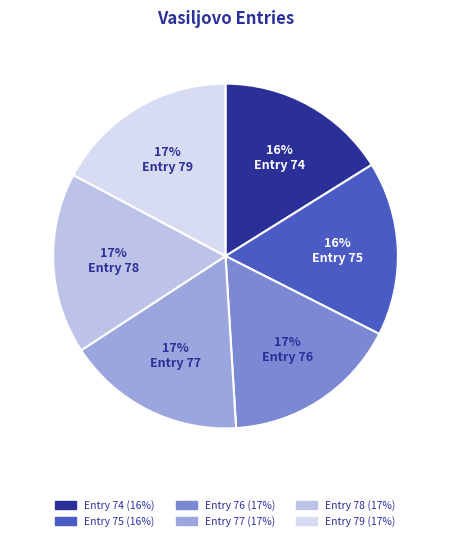

How many segments does this pie chart have?

6